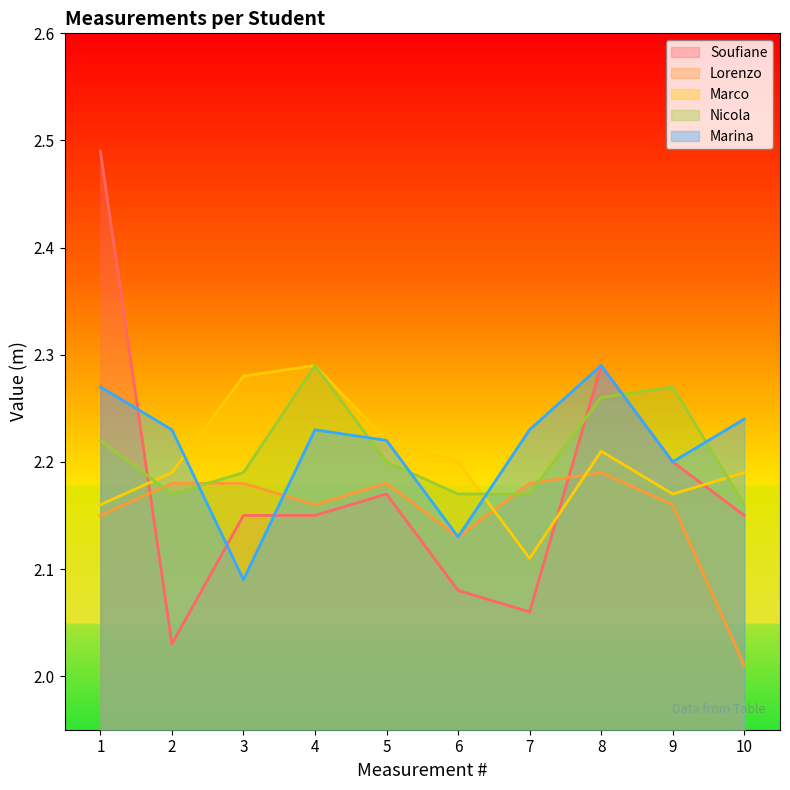

Rank the series at 10 from lowest to highest value.

Lorenzo, Soufiane, Nicola, Marco, Marina